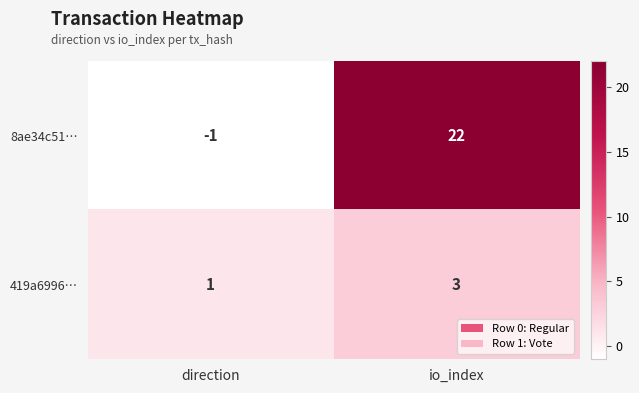

Which series has the largest range (max minus min)?

8ae34c51…